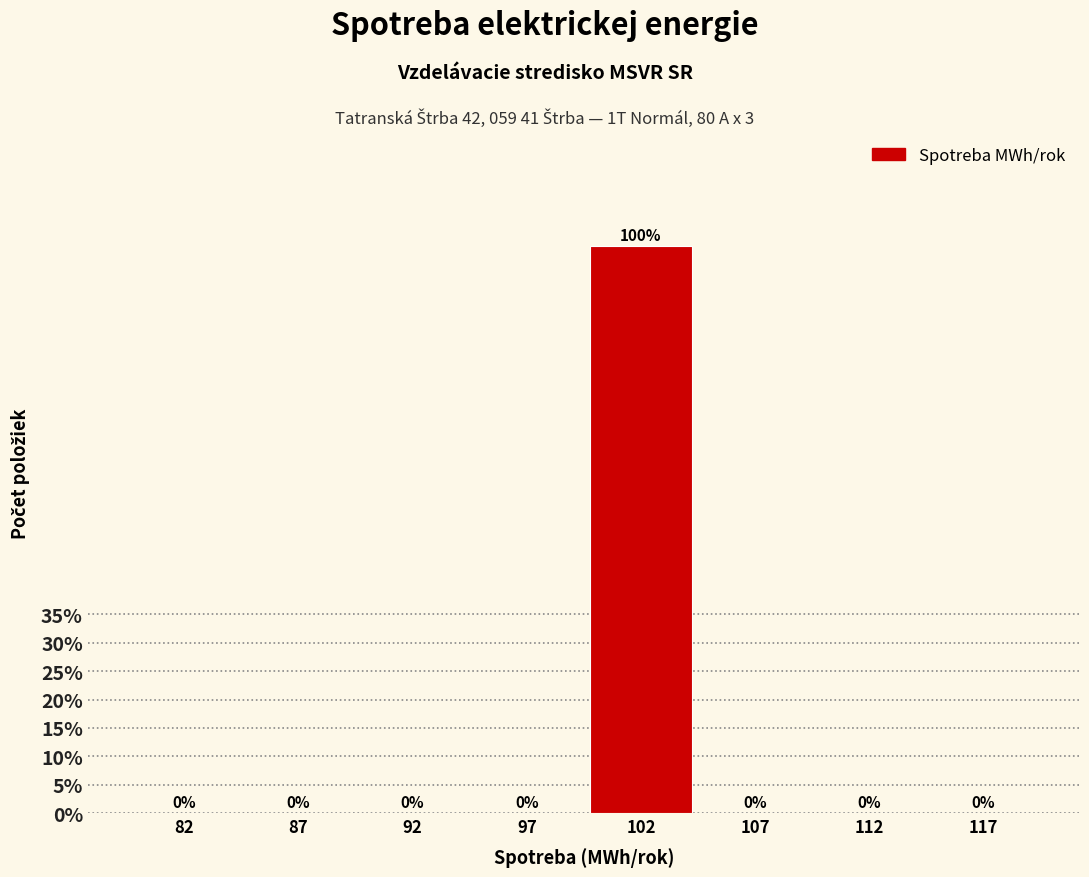

Reading left to right, what are all the values shown in this chart?

82=0	87=0	92=0	97=0	102=100	107=0	112=0	117=0